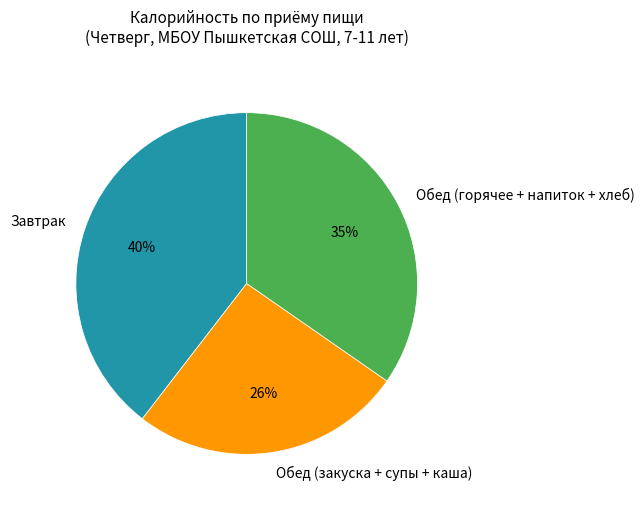

To the nearest percent, what is the average slice percentage?

33%